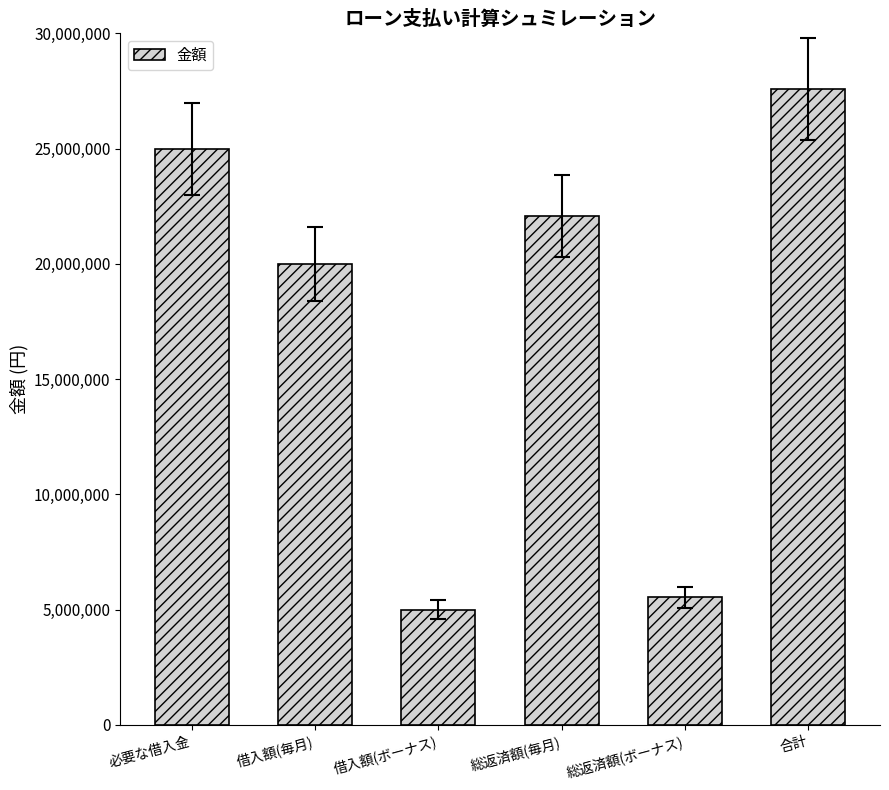

How many bars are there in total?

6